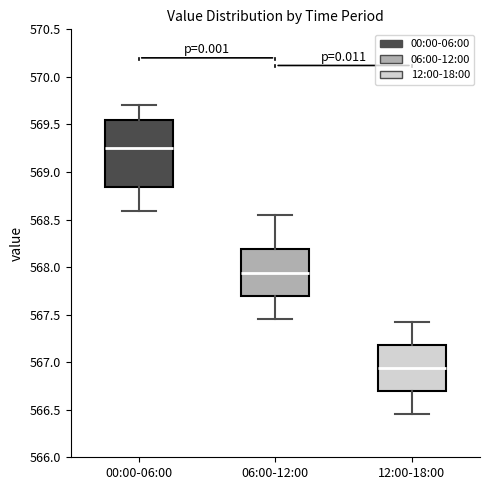

Reading left to right, transcribe this box plot: for each box, give where its median line is, the range the box spans, and where its two whiskers end, as read against the y-axis. The values are not printed on the chart, so give them approximately, as read against the axis.

00:00-06:00: median 569.25, box 568.85 to 569.55, whiskers 568.60 to 569.70
06:00-12:00: median 567.95, box 567.70 to 568.20, whiskers 567.45 to 568.55
12:00-18:00: median 566.95, box 566.70 to 567.20, whiskers 566.45 to 567.40